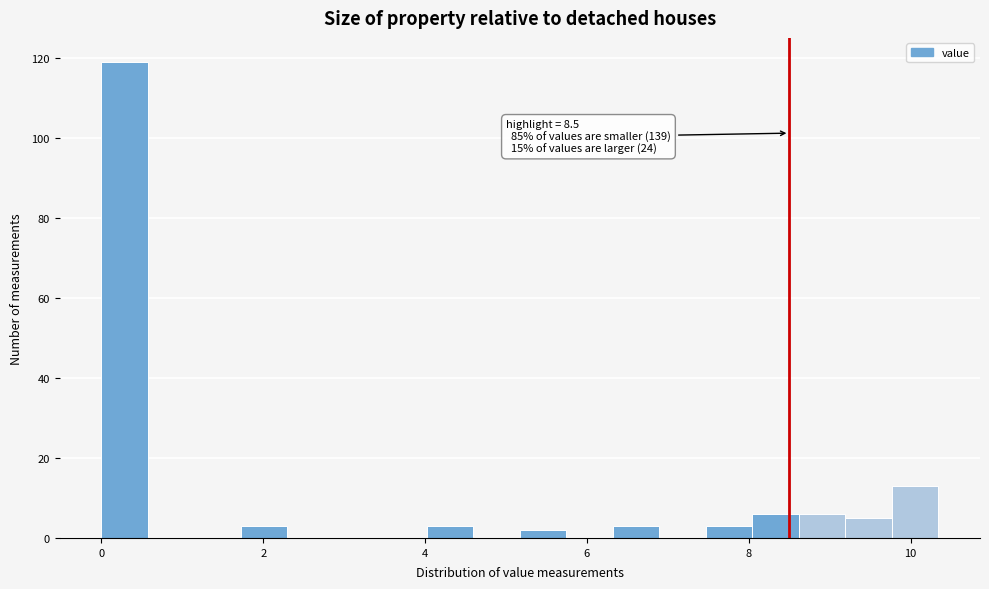

Around what value on the x-axis is the tallest bar? Give the approximate position of its centre, as read against the axis.

0.2